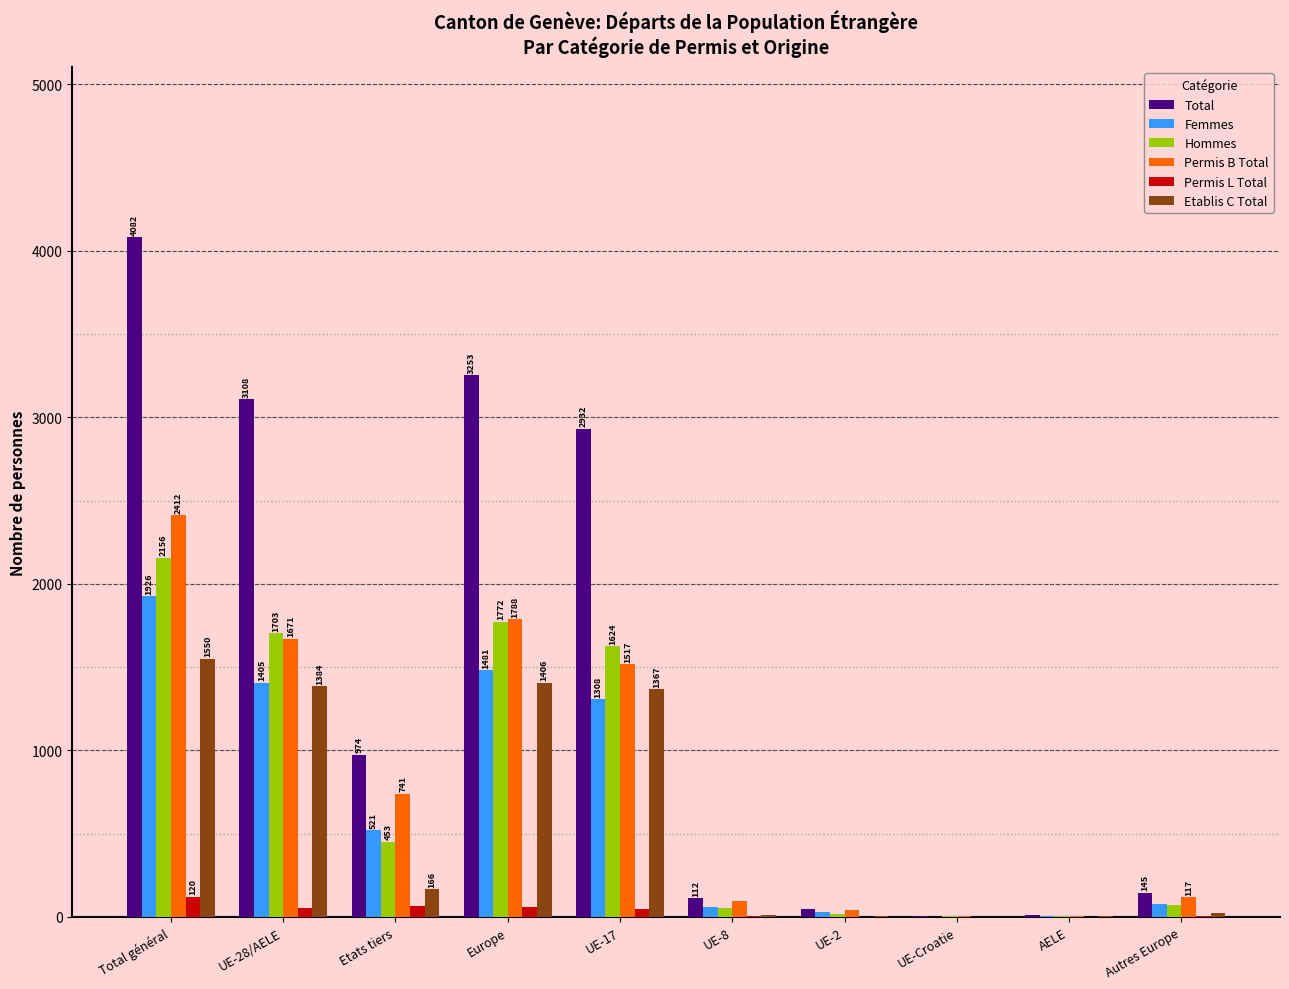

How many groups of bars are there?

10